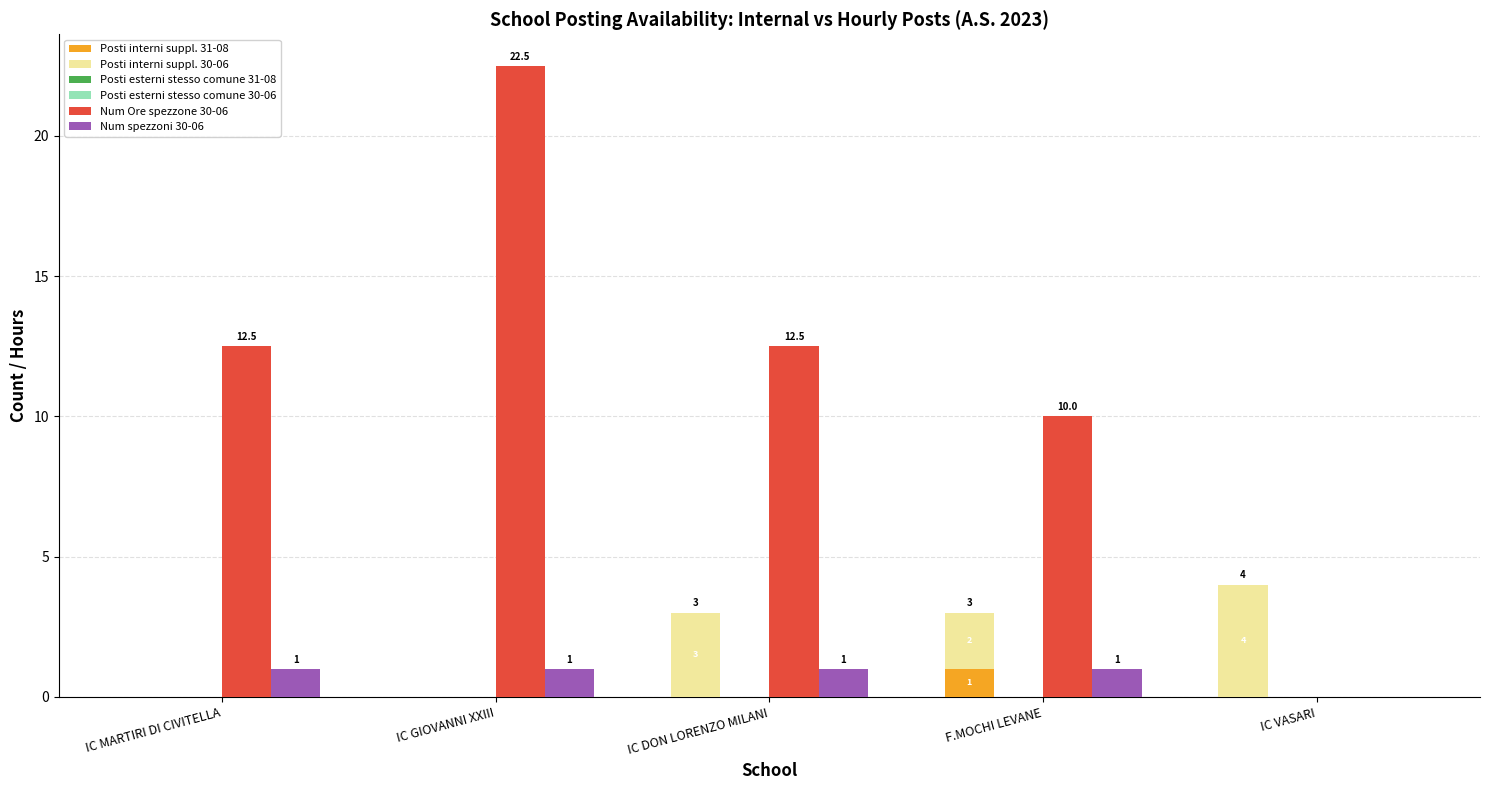

At which label does Posti interni suppl. 31-08 reach its peak?

F.MOCHI LEVANE